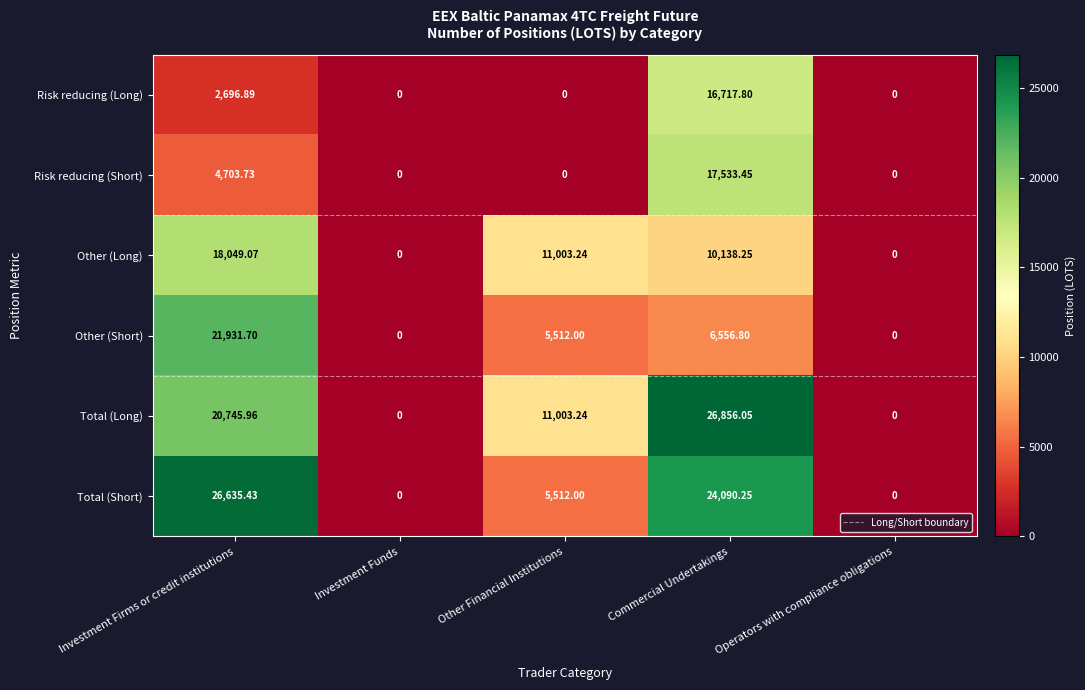

At which label does Total (Long) reach its peak?

Commercial Undertakings